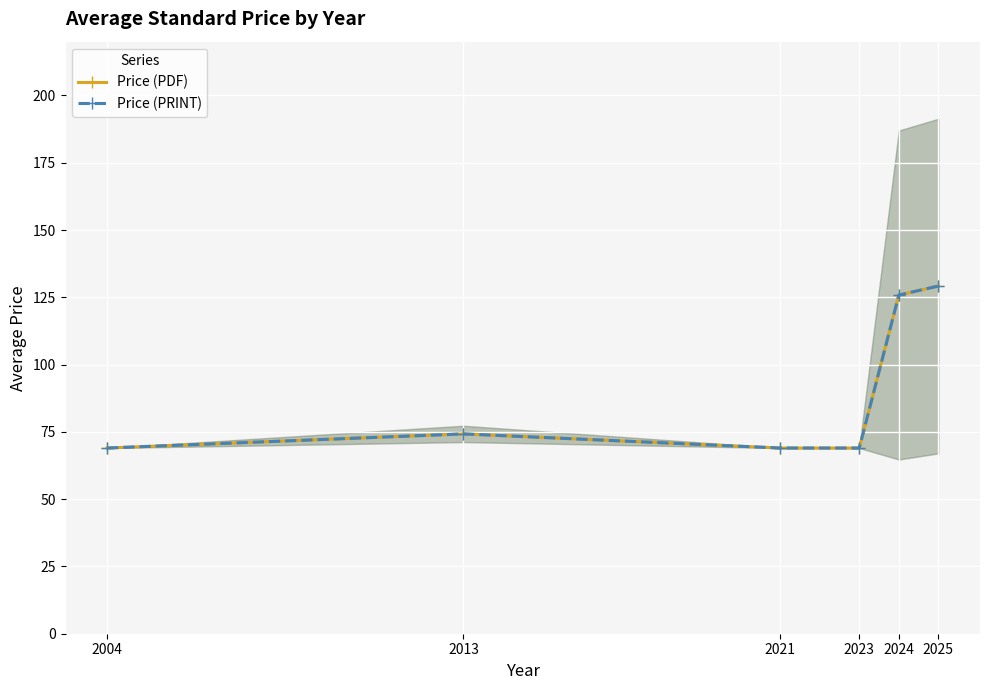

Reading left to right, transcribe all the data shown in this chart.

Price (PDF): 2004=69.0	2013=74.2	2021=69.0	2023=69.0	2024=125.9	2025=129.2
Price (PRINT): 2004=69.0	2013=74.2	2021=69.0	2023=69.0	2024=125.9	2025=129.2